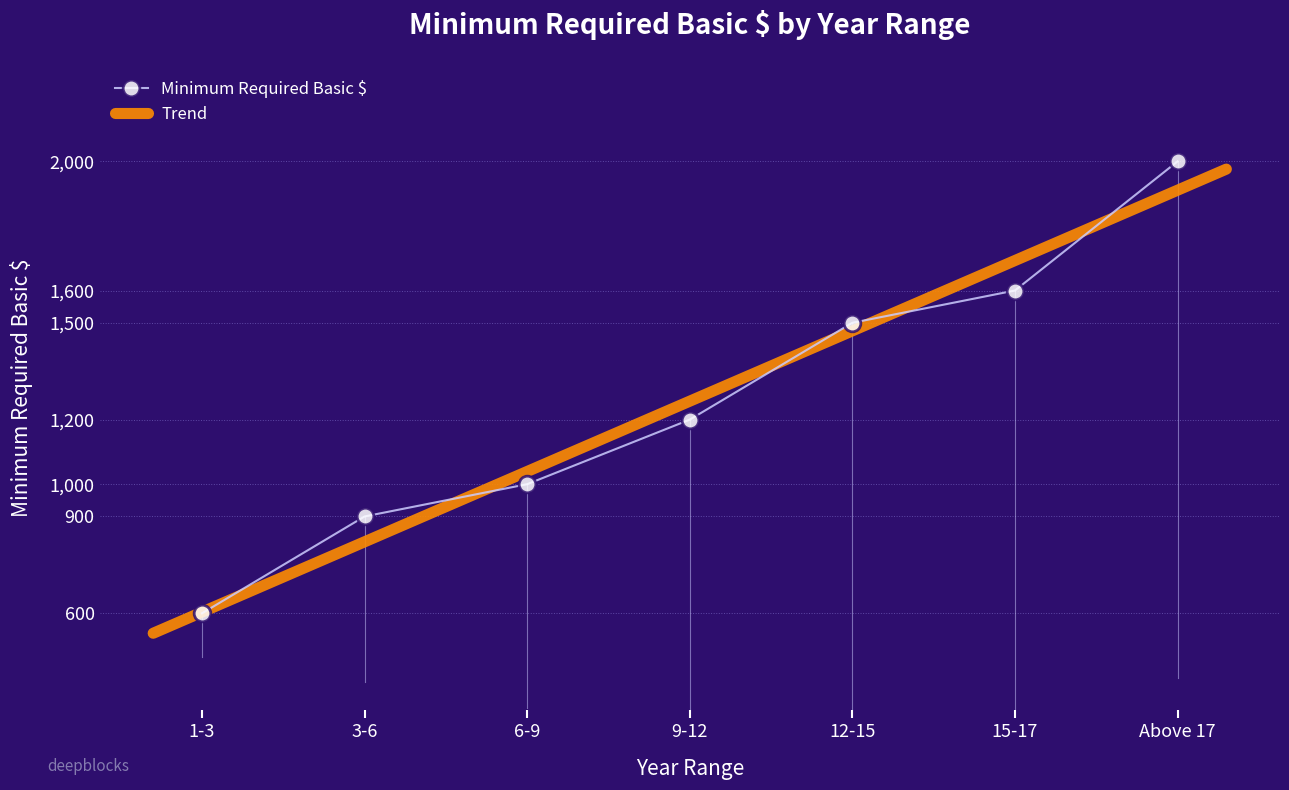

How many series are shown in this chart?

1